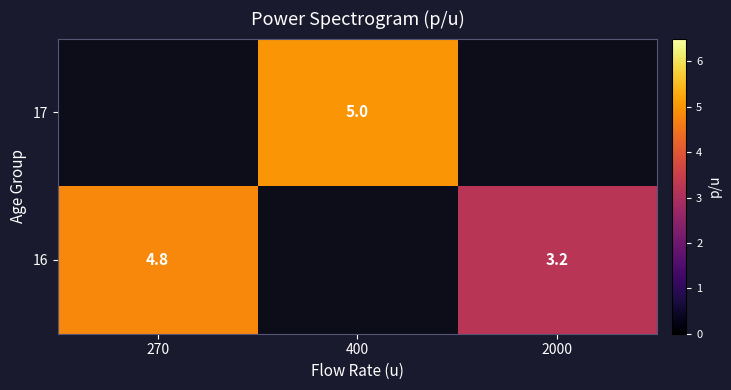

True or false: 16 has a value of 5.7 at 2000.

False